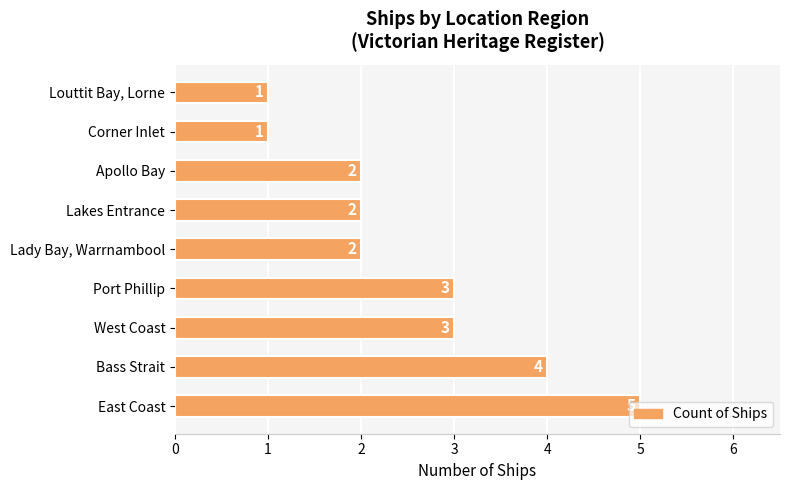

The value at Corner Inlet is 1. True or false?

True